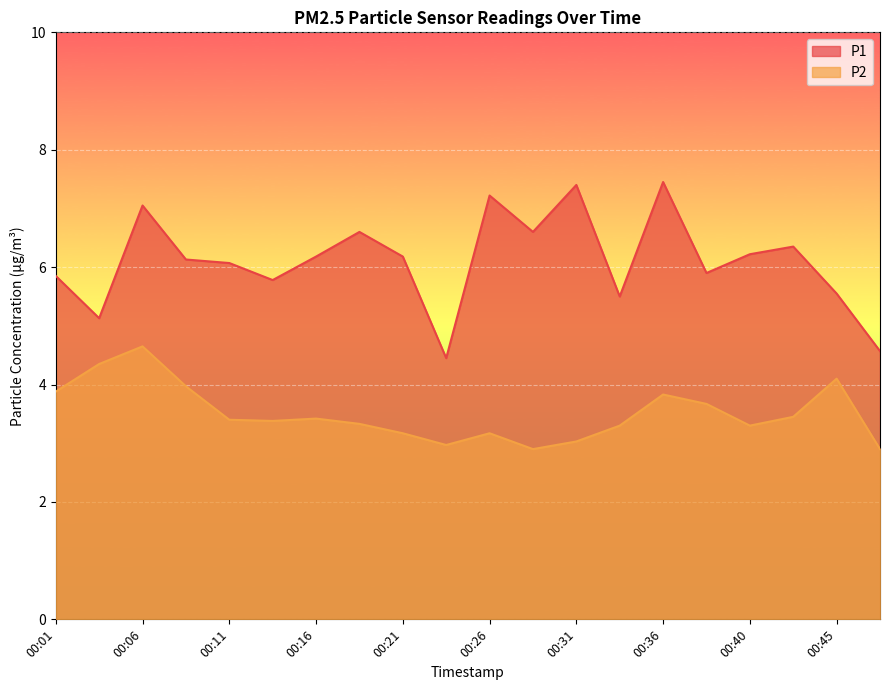

What are all the series names shown in the legend?

P1, P2